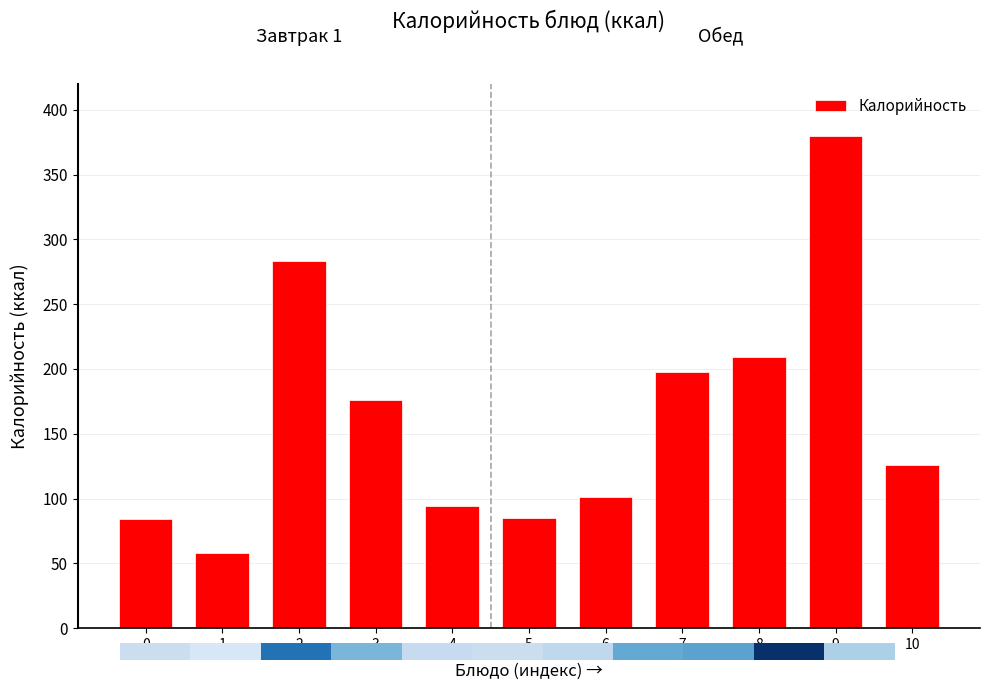

What is the value of the 8th bar from the left?

198